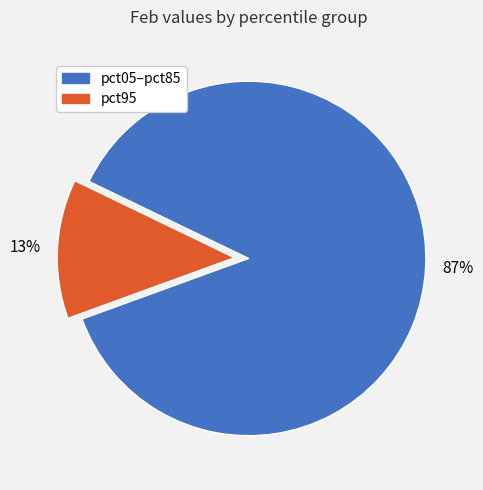

To the nearest percent, what is the average slice percentage?

50%